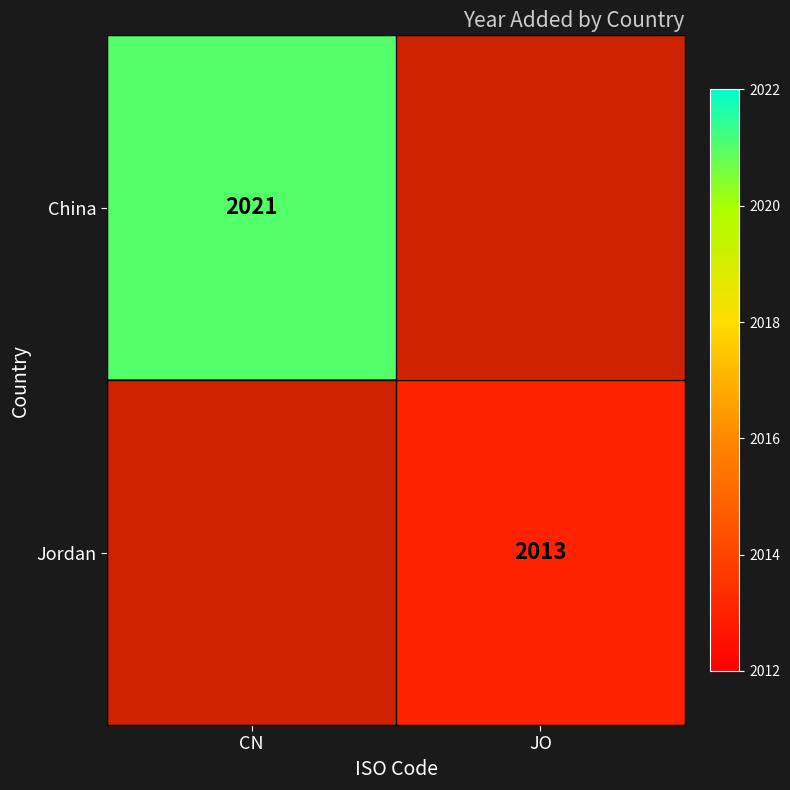

How many categories are shown in the chart?

2